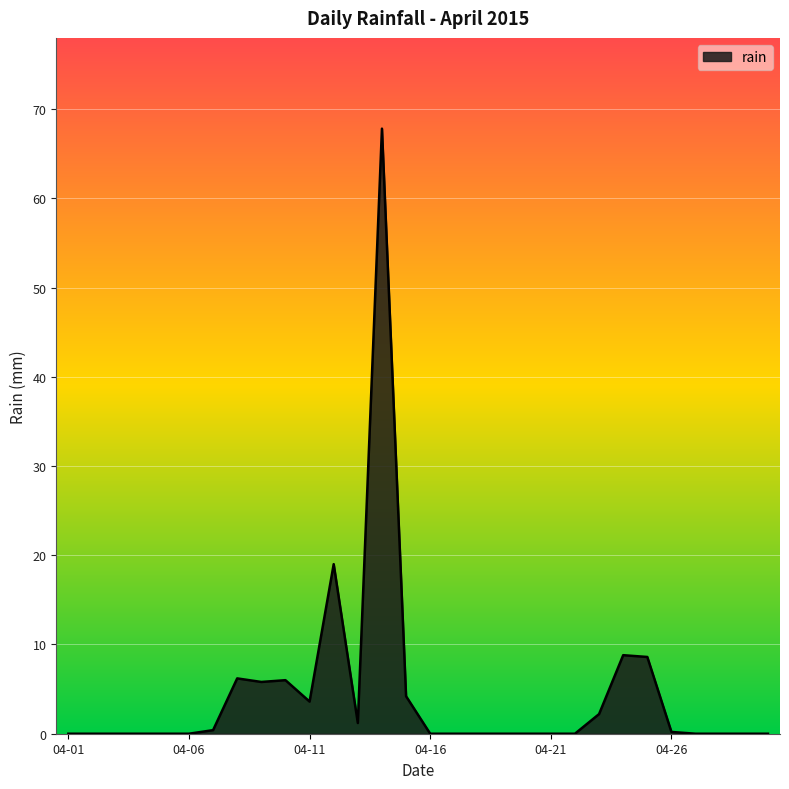

What is the difference between the maximum and minimum values?

67.8